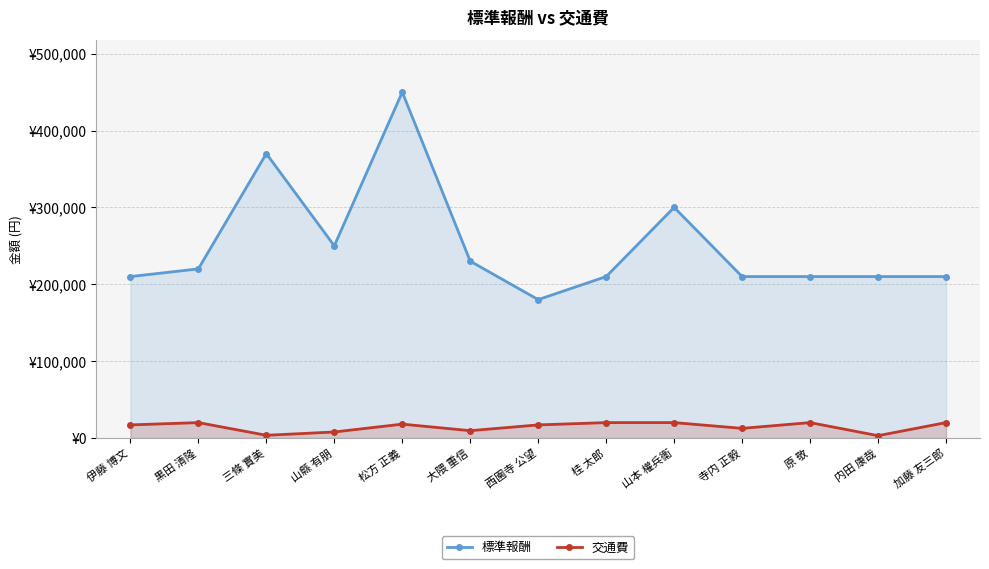

Reading right to left, what are all the values shown in this chart?

標準報酬: 加藤 友三郎=210000	内田 康哉=210000	原 敬=210000	寺内 正毅=210000	山本 權兵衞=300000	桂 太郎=210000	西園寺 公望=180000	大隈 重信=230000	松方 正義=450000	山縣 有朋=250000	三條 實美=370000	黒田 清隆=220000	伊藤 博文=210000
交通費: 加藤 友三郎=20000	内田 康哉=3000	原 敬=20000	寺内 正毅=12500	山本 權兵衞=20000	桂 太郎=20000	西園寺 公望=17000	大隈 重信=9500	松方 正義=18000	山縣 有朋=7800	三條 實美=3500	黒田 清隆=20000	伊藤 博文=17000